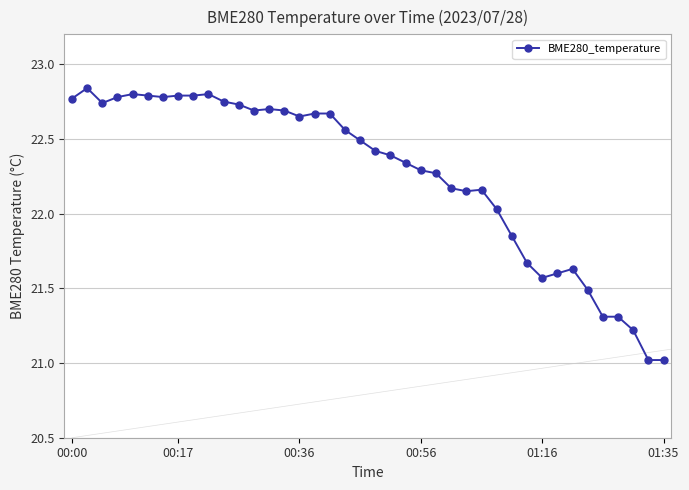

What is the difference between the maximum and second lowest values?

1.8